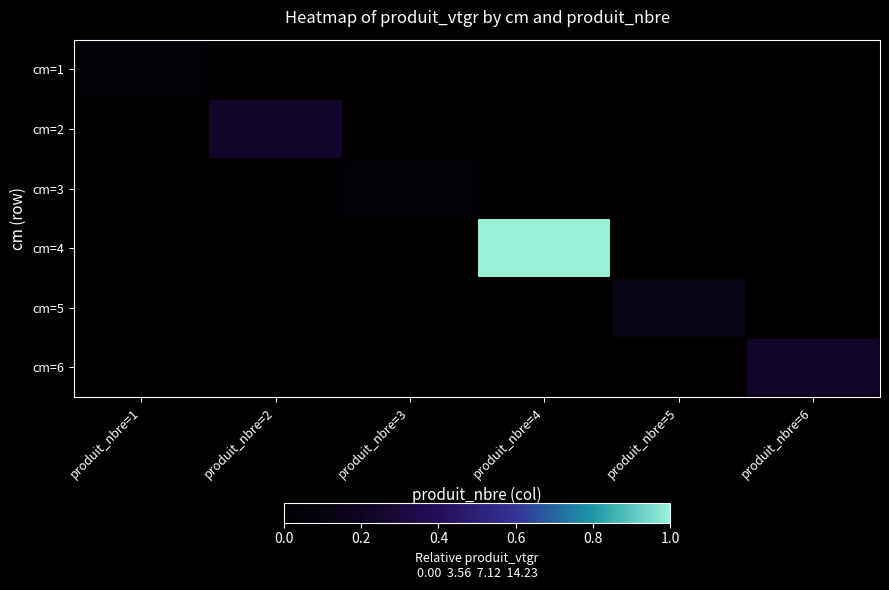

What is the difference between the highest and lowest values at produit_nbre=5?

0.1